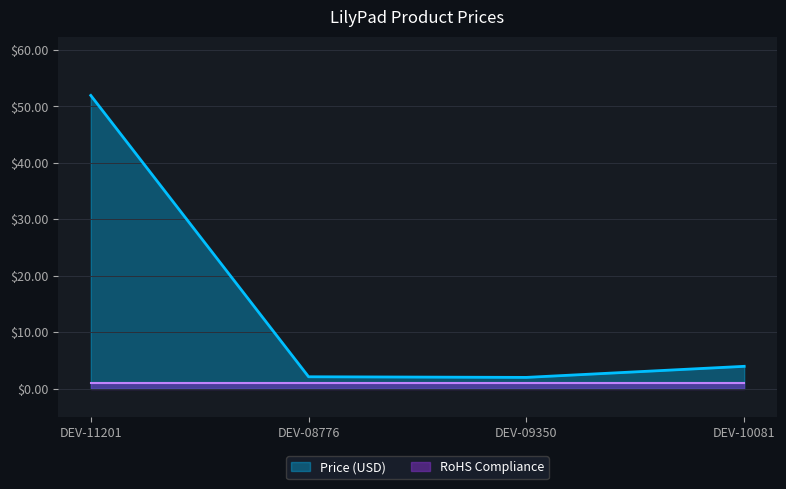

Where is Price (USD) nearest to the value 26?

DEV-10081